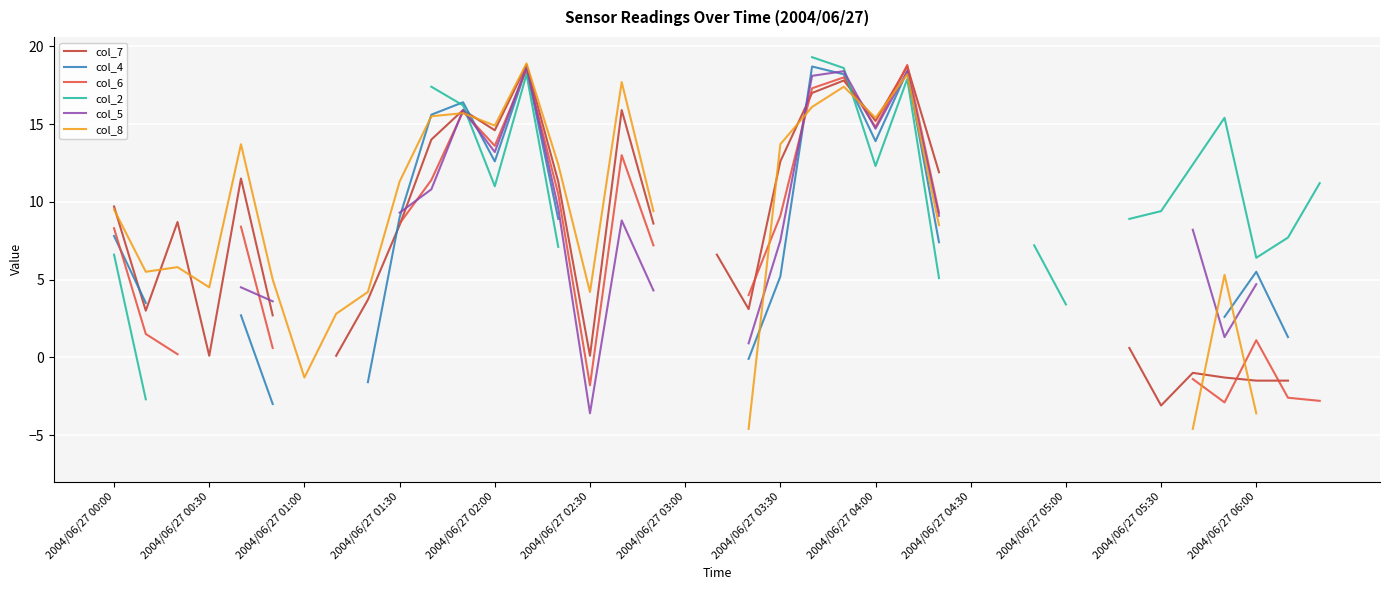

How many values in the col_7 series exceed -1?

26